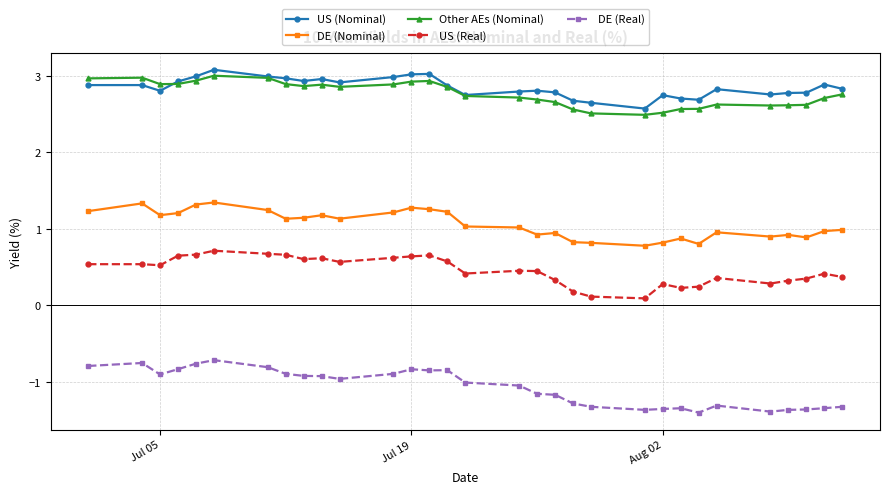

True or false: US (Real) has more than 0 points higher than both neighbors.

True